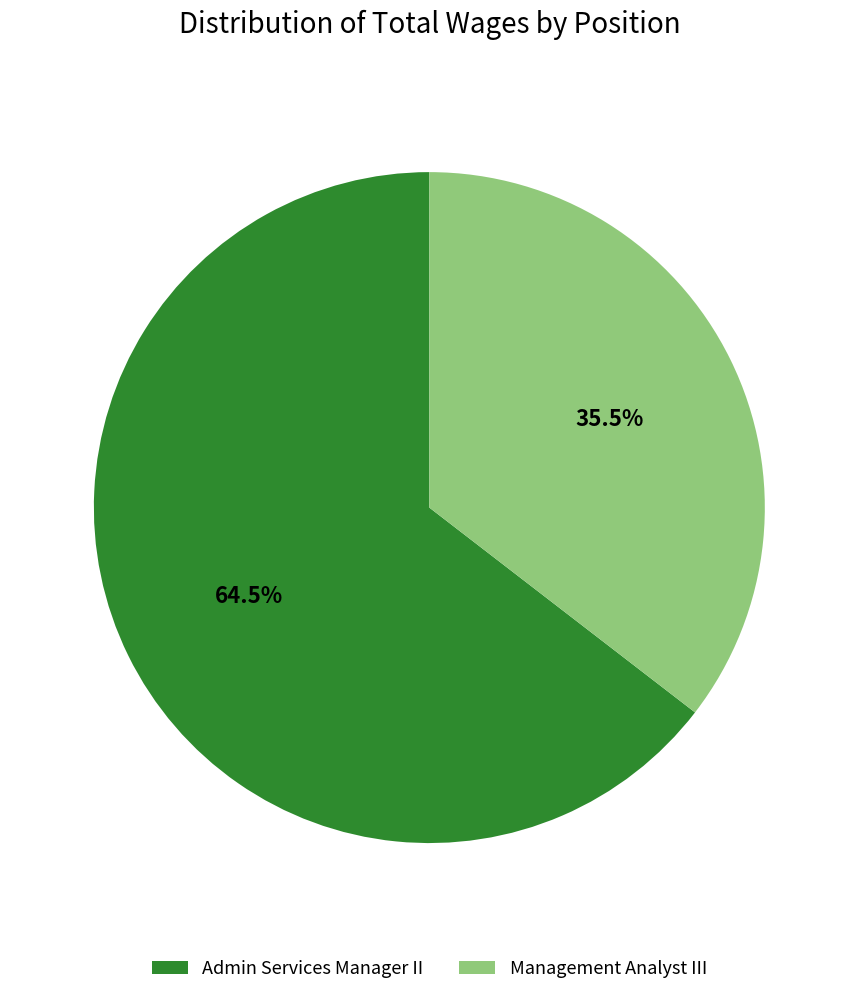

To the nearest percent, what is the average slice percentage?

50%